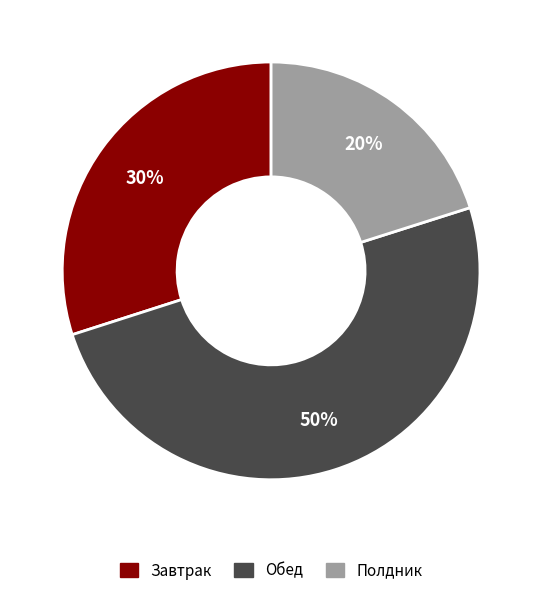

To the nearest percent, what is the difference between the largest and smallest slice percentages?

30%